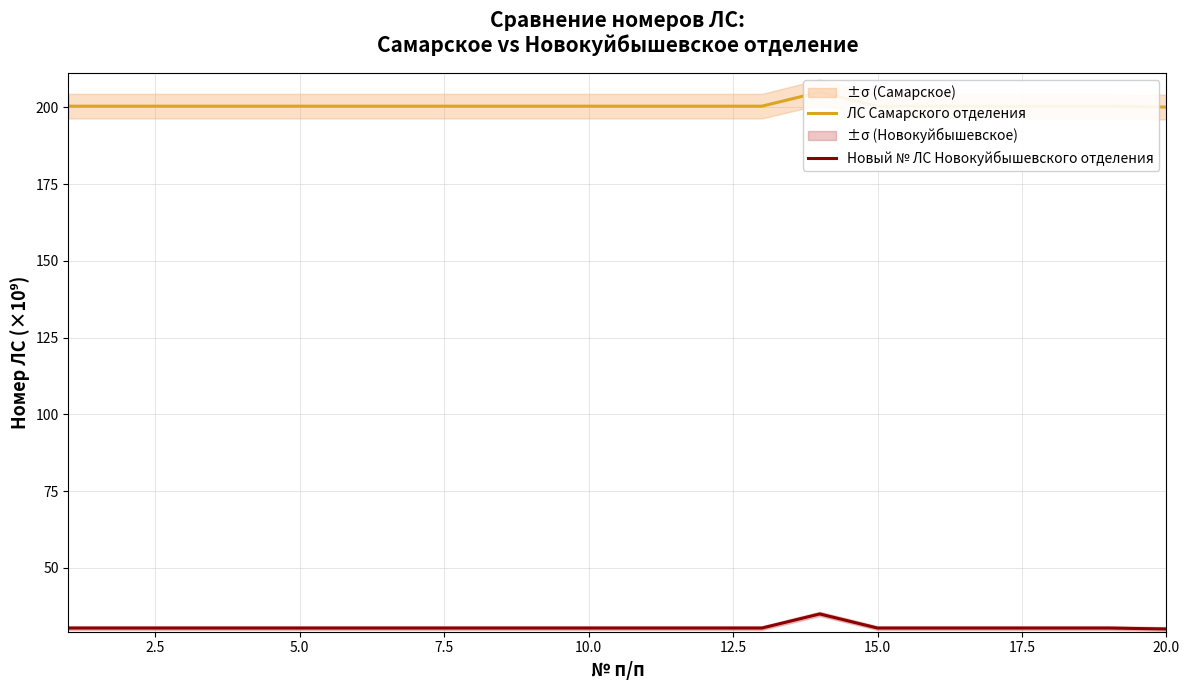

The ЛС Самарского отделения series shows 323.8 at 11. True or false?

False